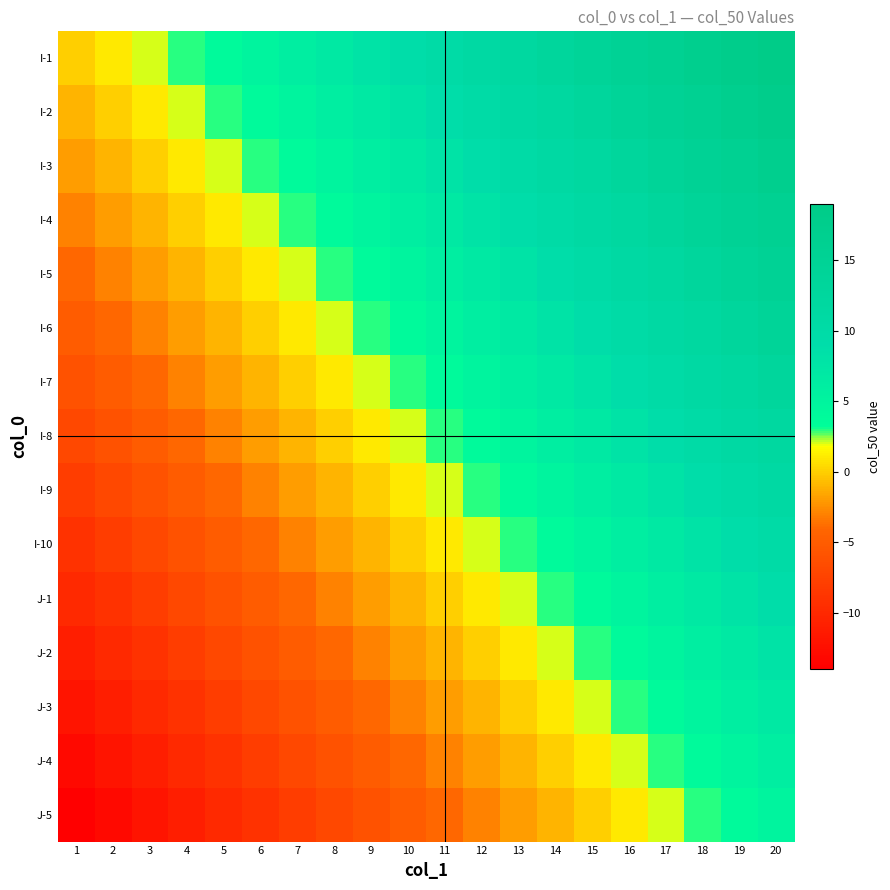

Rank the series by their maximum value, from highest to lowest.

I-1, I-2, I-3, I-4, I-5, I-6, I-7, I-8, I-9, I-10, J-1, J-2, J-3, J-4, J-5